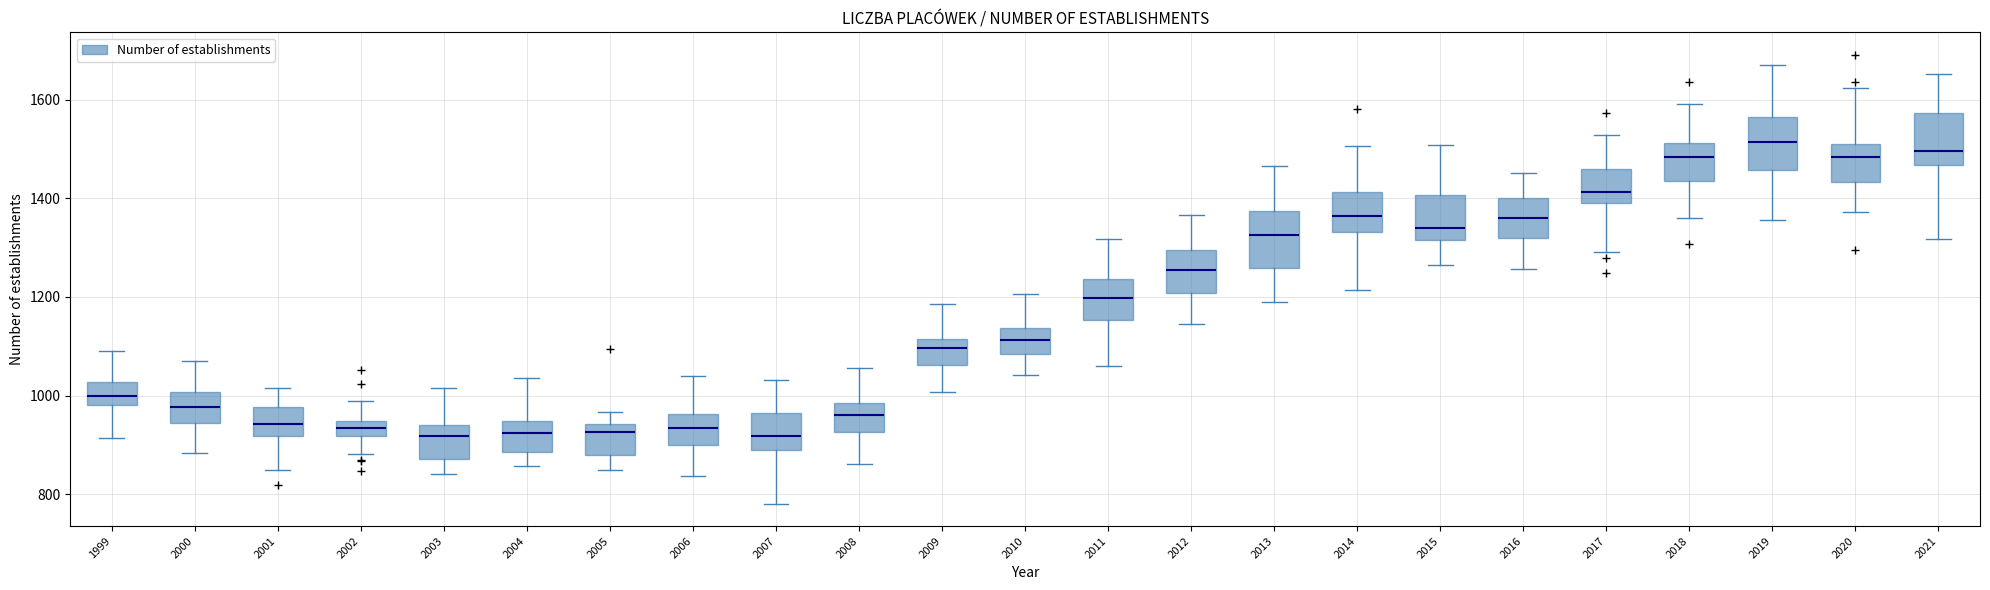

Reading left to right, read every box against the y-axis: the position of its median line, the range the box covers, and the ends of its whiskers. The values are not printed on the chart, so give them approximately, as read against the axis.

1999: median 1000, box 980 to 1020, whiskers 920 to 1080
2000: median 980, box 940 to 1000, whiskers 880 to 1080
2001: median 940, box 920 to 980, whiskers 840 to 1020
2002: median 940 (inside the box), box 920 to 940, whiskers 880 to 980
2003: median 920, box 880 to 940, whiskers 840 to 1020
2004: median 920, box 880 to 940, whiskers 860 to 1040
2005: median 920, box 880 to 940, whiskers 840 to 960
2006: median 940, box 900 to 960, whiskers 840 to 1040
2007: median 920, box 900 to 960, whiskers 780 to 1040
2008: median 960, box 920 to 980, whiskers 860 to 1060
2009: median 1100, box 1060 to 1120, whiskers 1000 to 1180
2010: median 1120, box 1080 to 1140, whiskers 1040 to 1200
2011: median 1200, box 1160 to 1240, whiskers 1060 to 1320
2012: median 1260, box 1200 to 1300, whiskers 1140 to 1360
2013: median 1320, box 1260 to 1380, whiskers 1200 to 1460
2014: median 1360, box 1340 to 1420, whiskers 1220 to 1500
2015: median 1340, box 1320 to 1400, whiskers 1260 to 1500
2016: median 1360, box 1320 to 1400, whiskers 1260 to 1460
2017: median 1420, box 1400 to 1460, whiskers 1300 to 1520
2018: median 1480, box 1440 to 1520, whiskers 1360 to 1600
2019: median 1520, box 1460 to 1560, whiskers 1360 to 1660
2020: median 1480, box 1440 to 1520, whiskers 1380 to 1620
2021: median 1500, box 1460 to 1580, whiskers 1320 to 1660